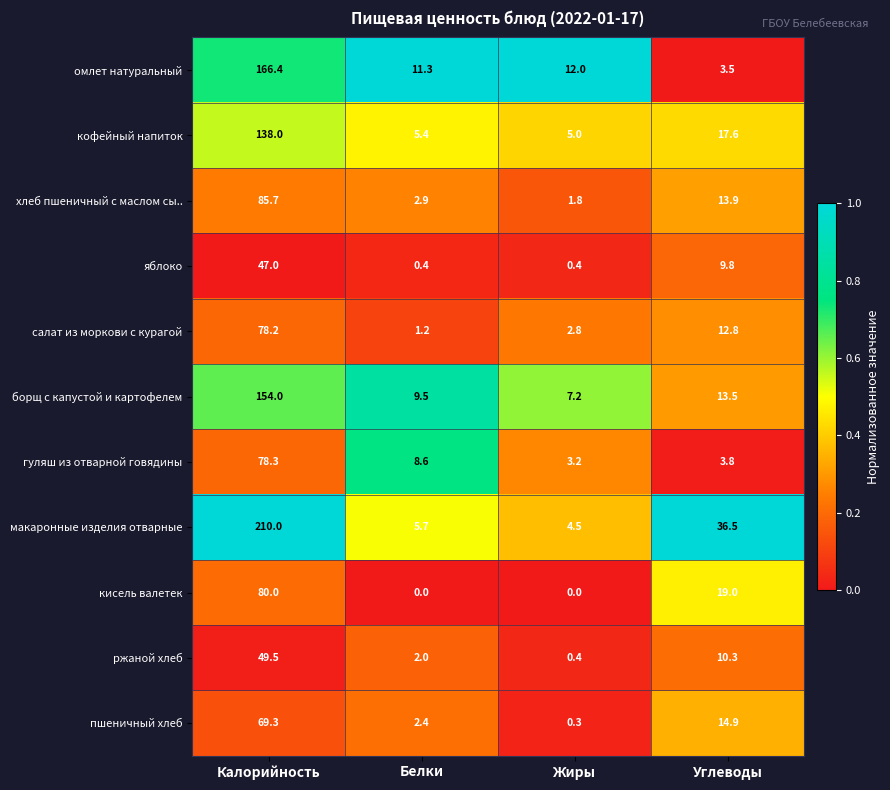

The яблоко series shows 0.4 at Жиры. True or false?

True